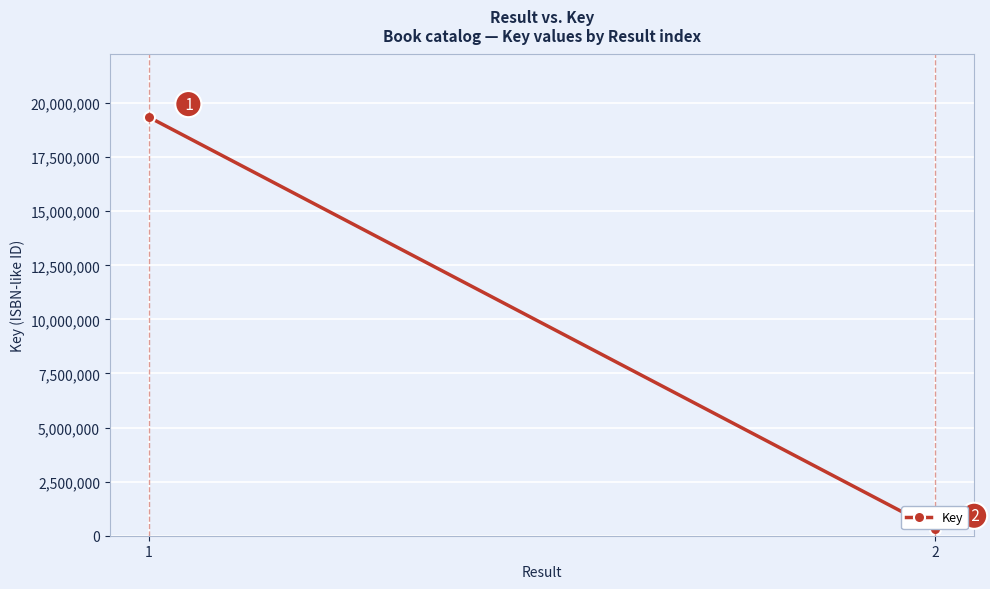

Approximately how many times larger is the value at 1 compared to 2?

61.5